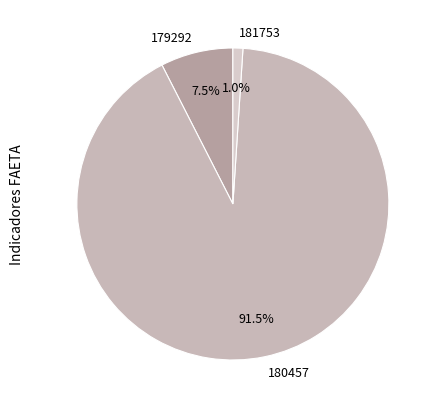

What percentage is the 181753 slice, to the nearest percent?

1%